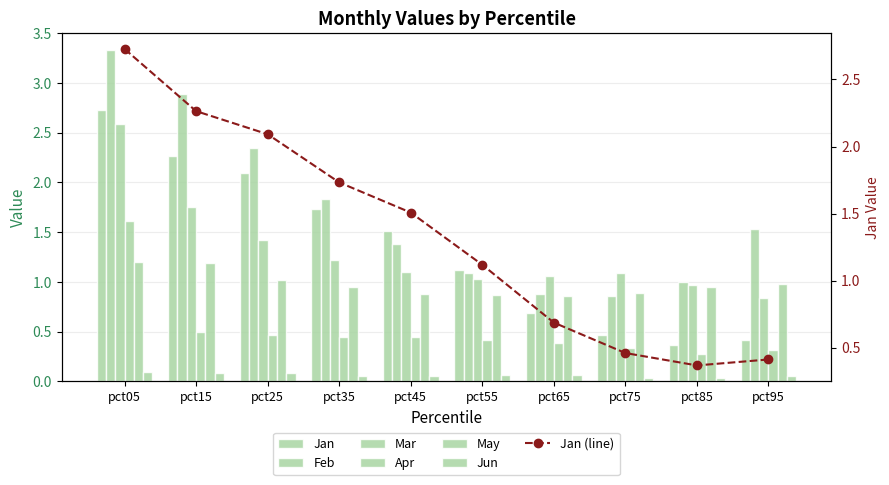

What is the value of the Jun bar at the 3rd from the left?

0.1